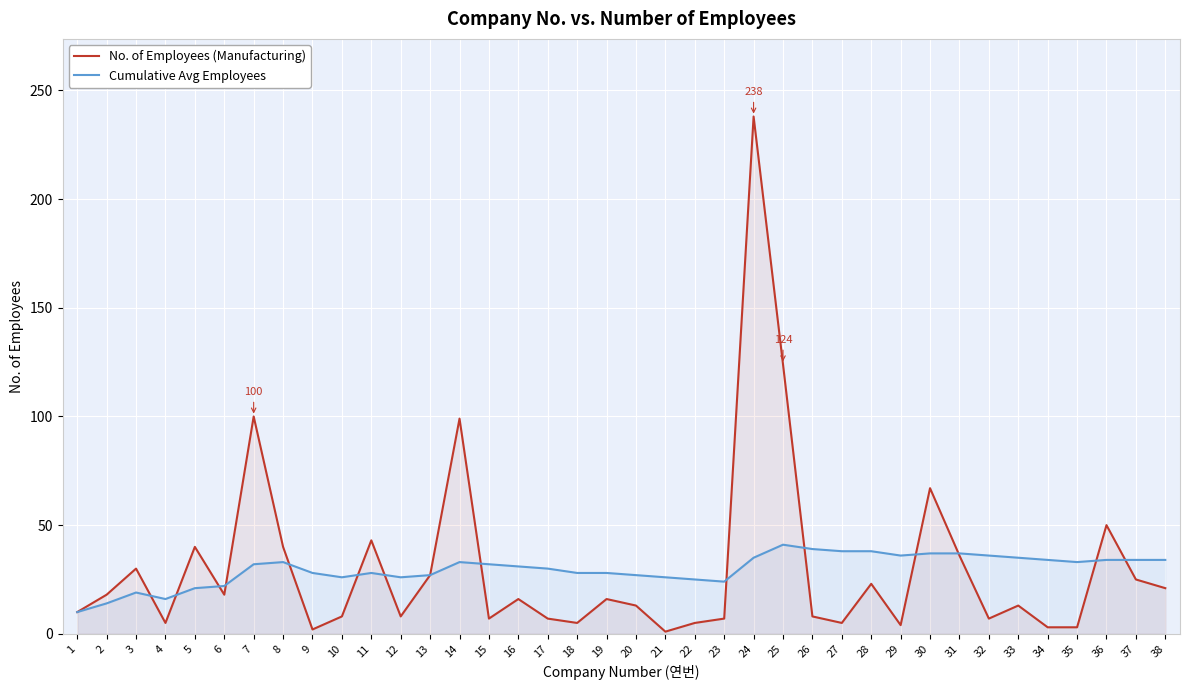

Where does the No. of Employees (Manufacturing) series first go above 16?

2